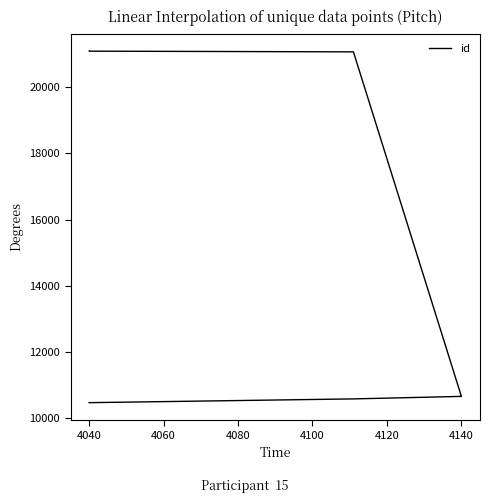

Does the chart have visible grid lines?

No